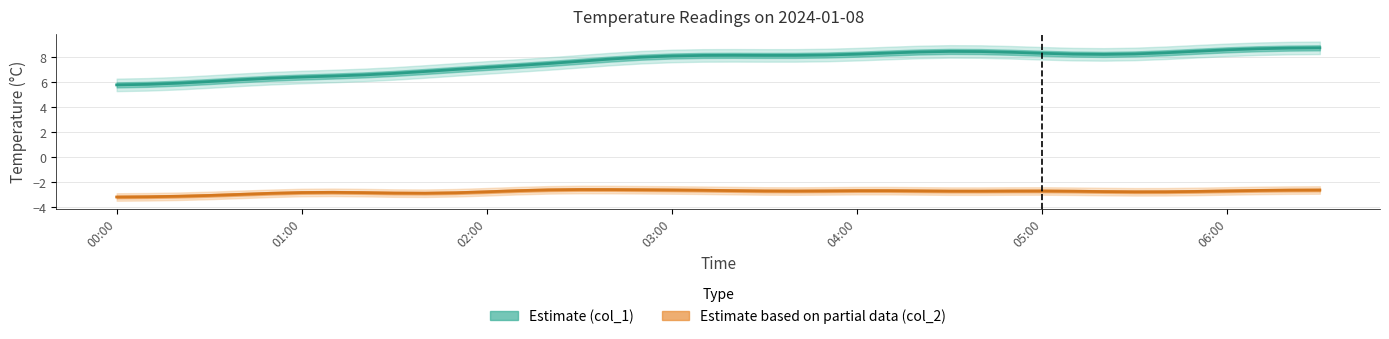

The Estimate (col_1) series shows 8.3 at 25. True or false?

True